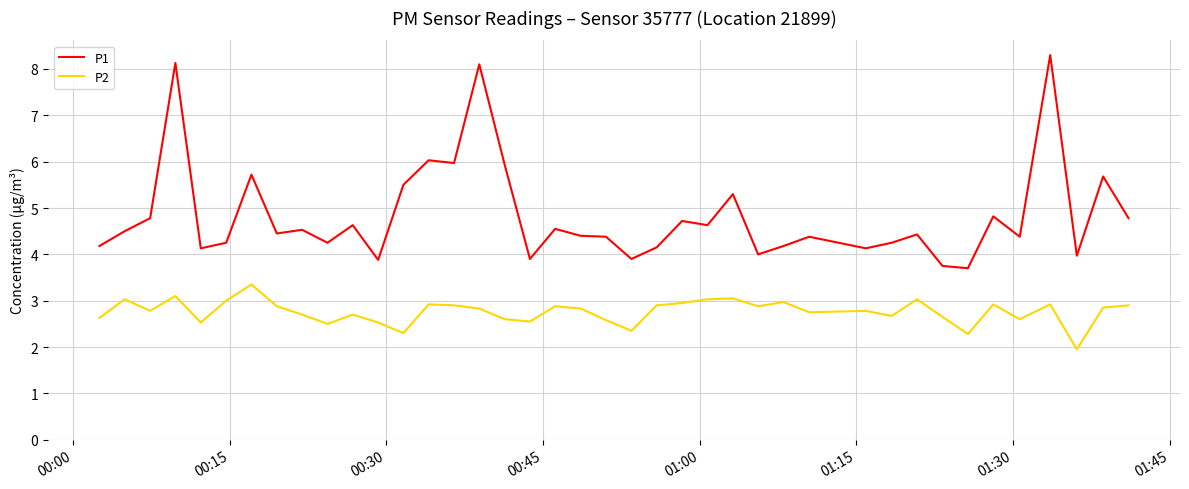

True or false: P2 and P1 intersect in this chart.

False